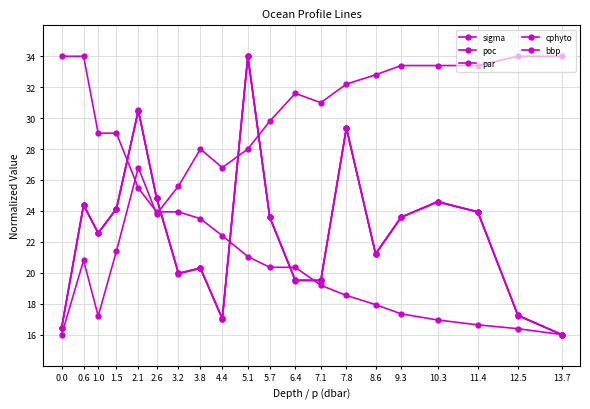

Count the number of categories in the chart.

20